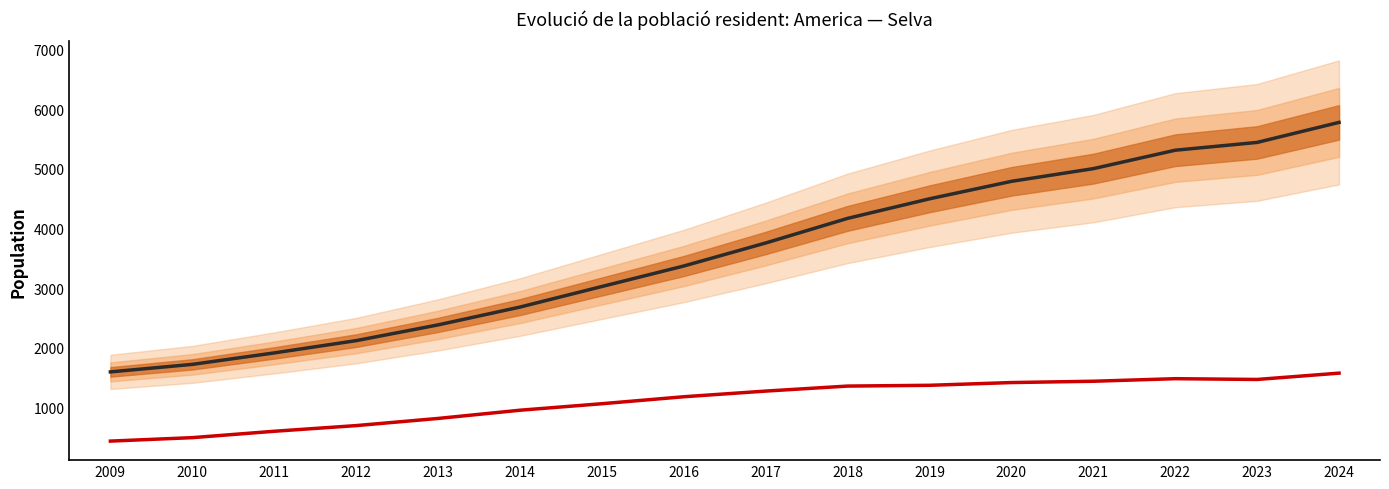

Is the value of Population residing in selected place (SST) at 2017 greater than the value of Population residing abroad (LTM) at 2013?

No